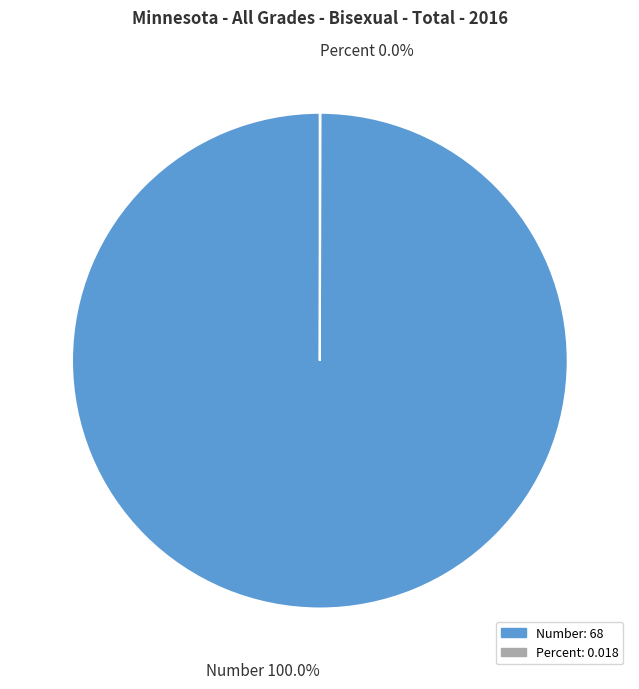

Does any single category account for the majority?

Yes